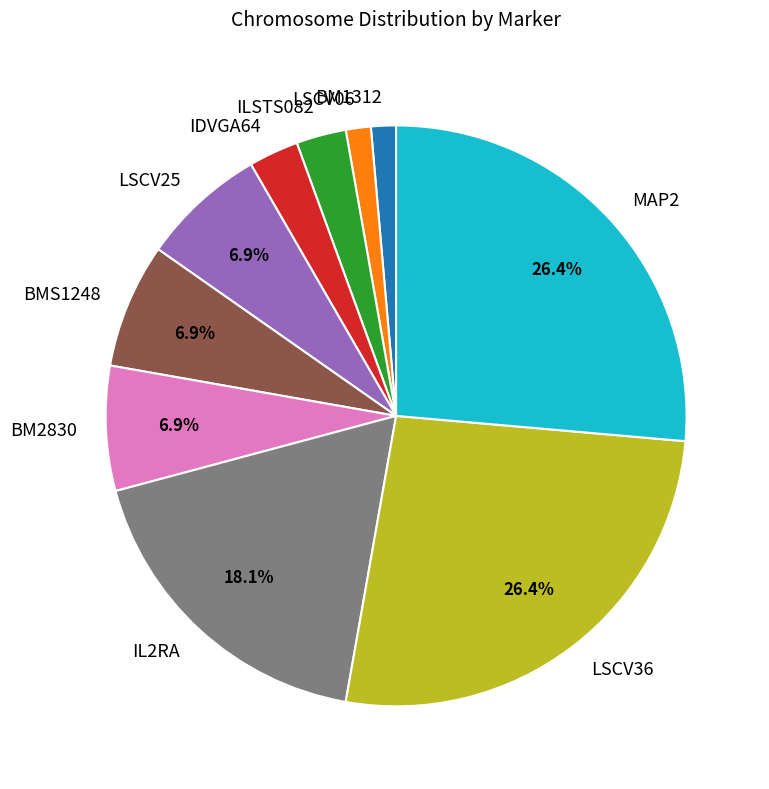

What is the ratio of the value at LSCV25 to the value at MAP2?

0.3